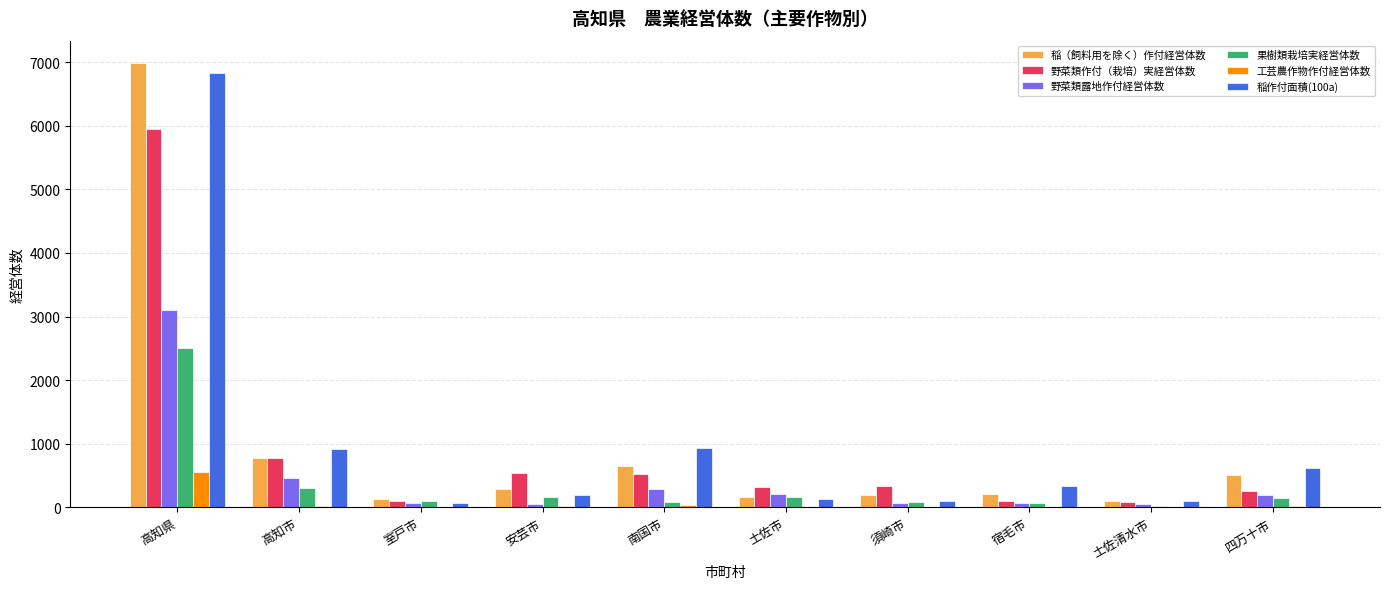

The value of 稲（飼料用を除く）作付経営体数 at 南国市 is 645. True or false?

True